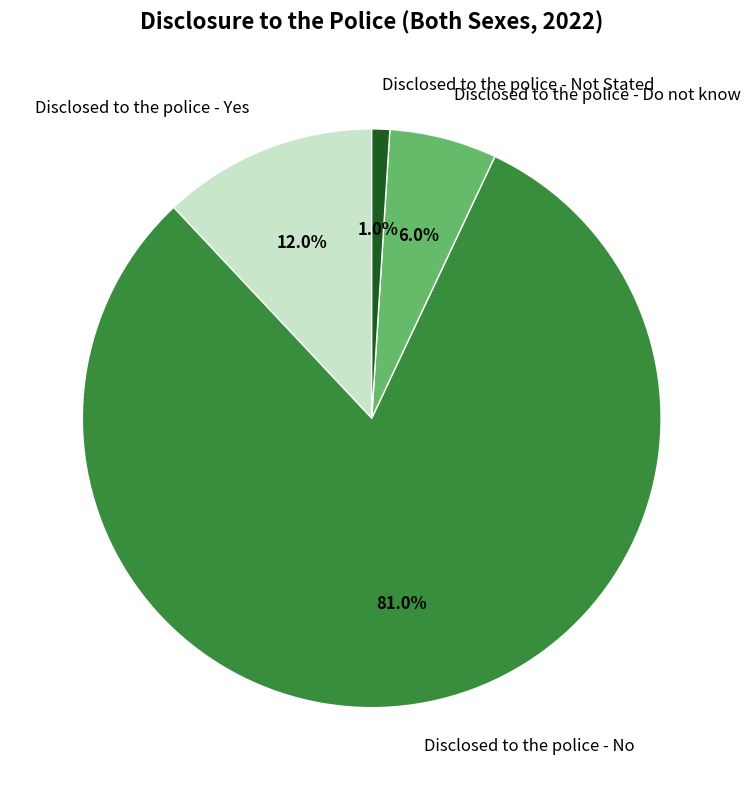

Is there any slice that represents more than half of the pie?

Yes